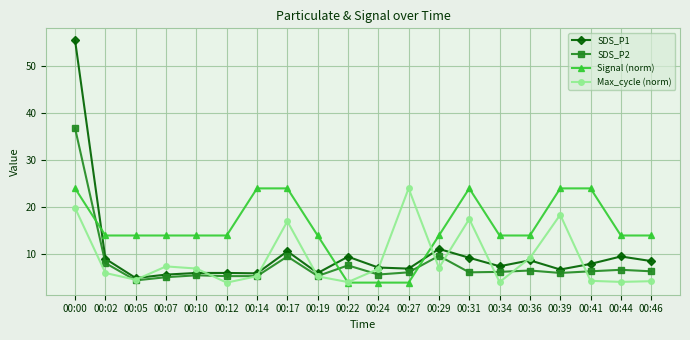

Between 00:05 and 00:31, which series saw the biggest shift?

Max_cycle (norm)